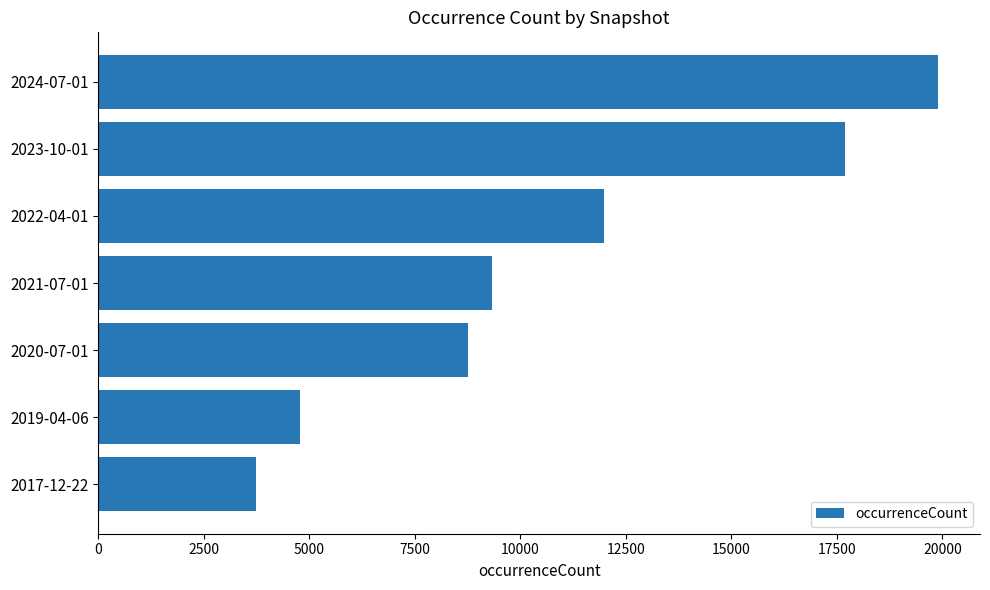

At which label is the value closest to 11818?

2022-04-01